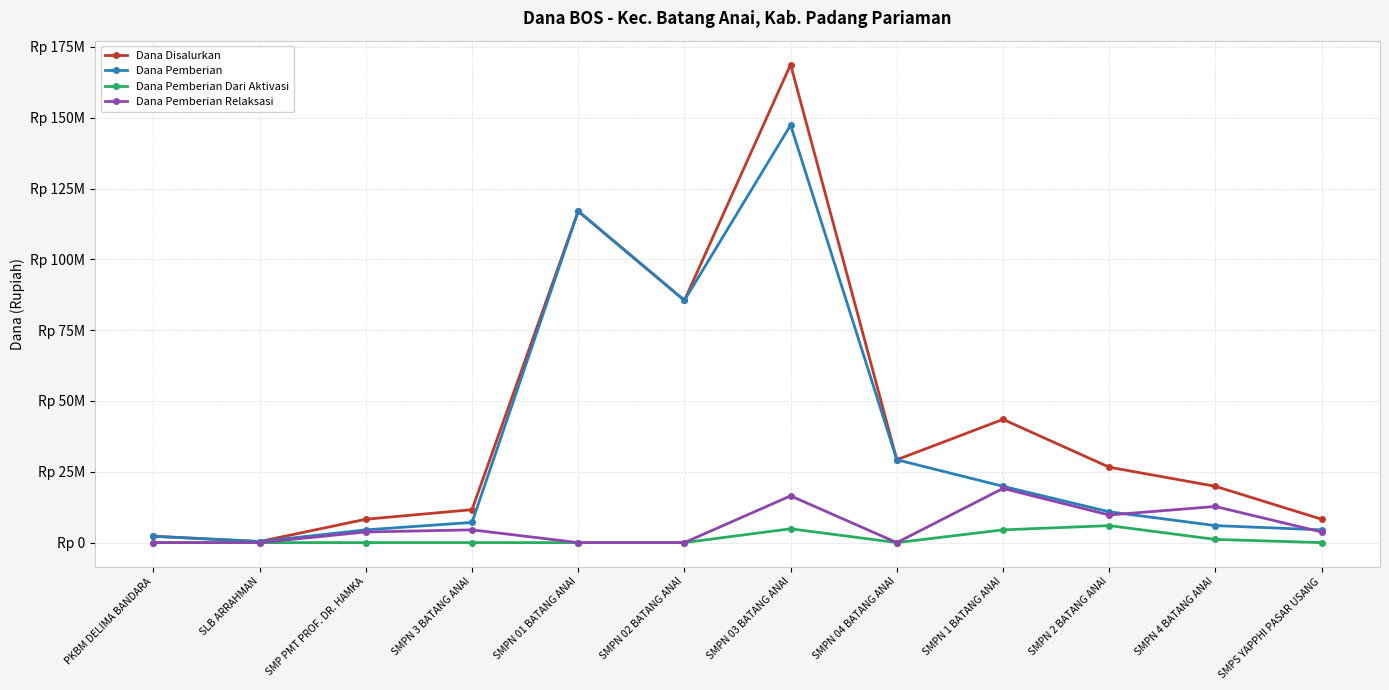

Between SLB ARRAHMAN and PKBM DELIMA BANDARA, which is larger?

PKBM DELIMA BANDARA